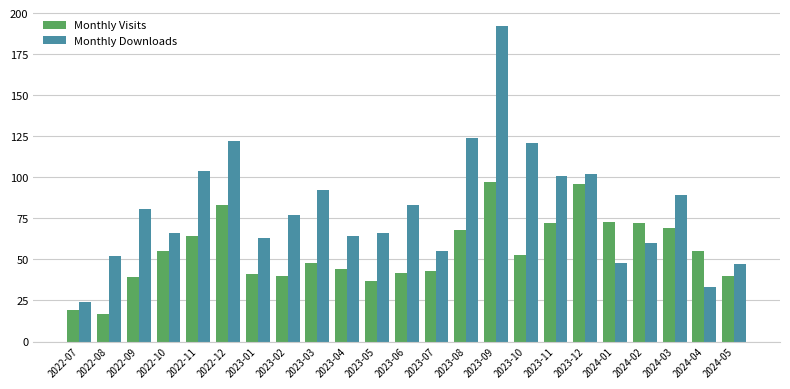

Which series has the largest range (max minus min)?

Monthly Downloads